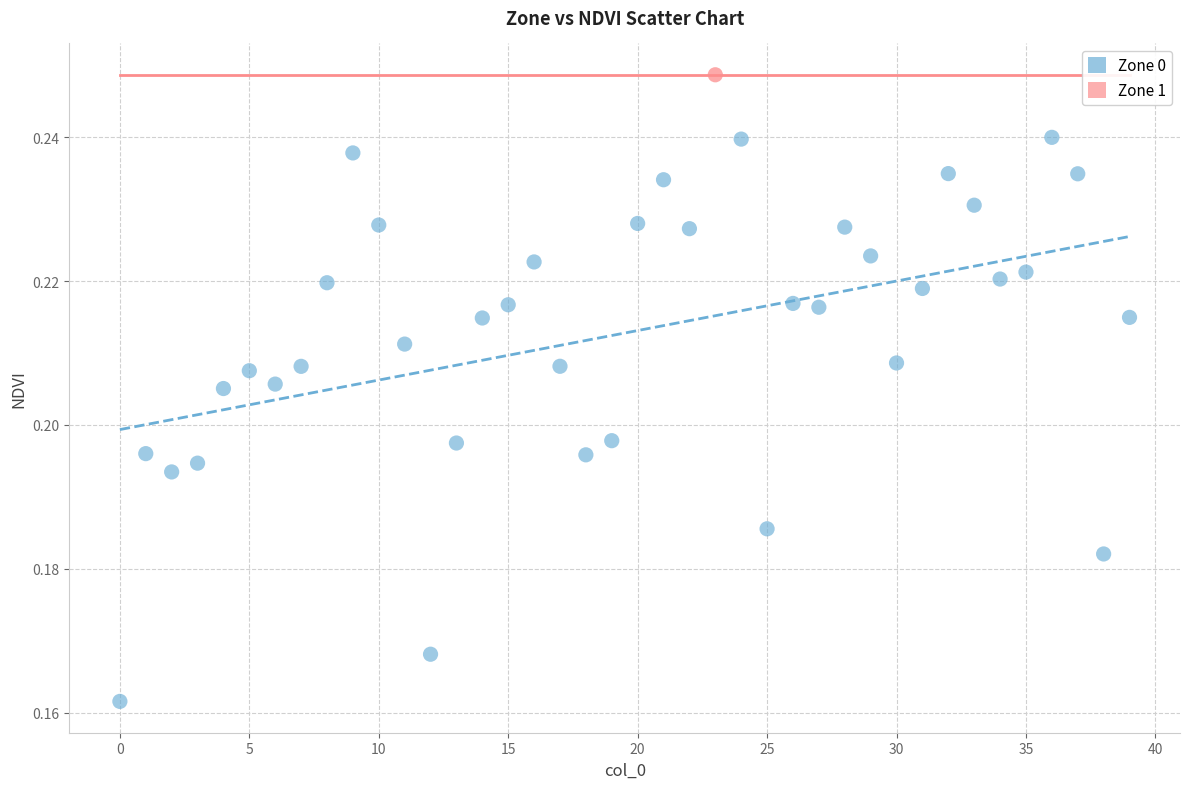

What are all the series names shown in the legend?

Zone 0, Zone 1